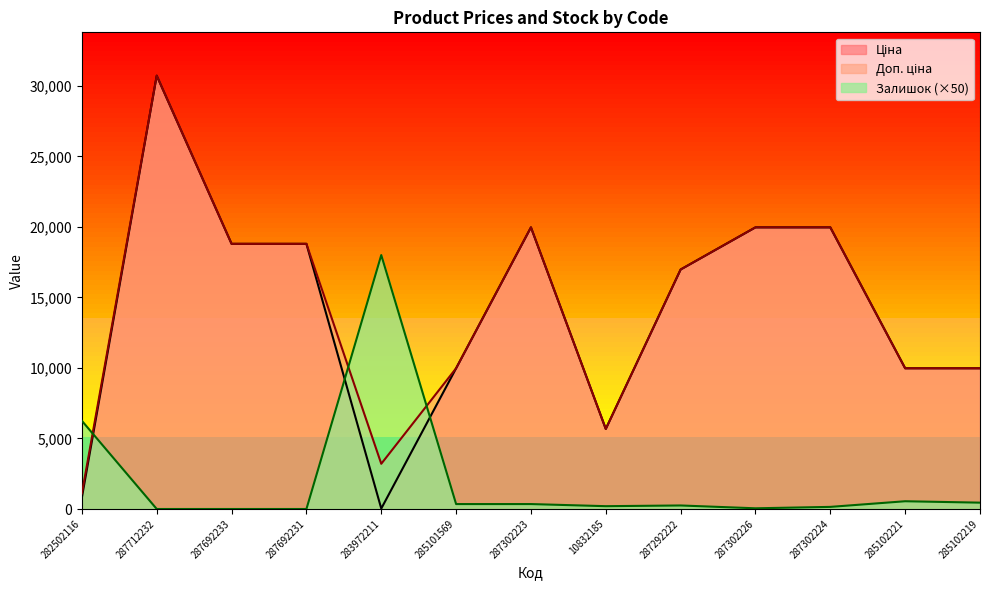

What is the value of the Доп. ціна point at the 4th from the left?

18796.8